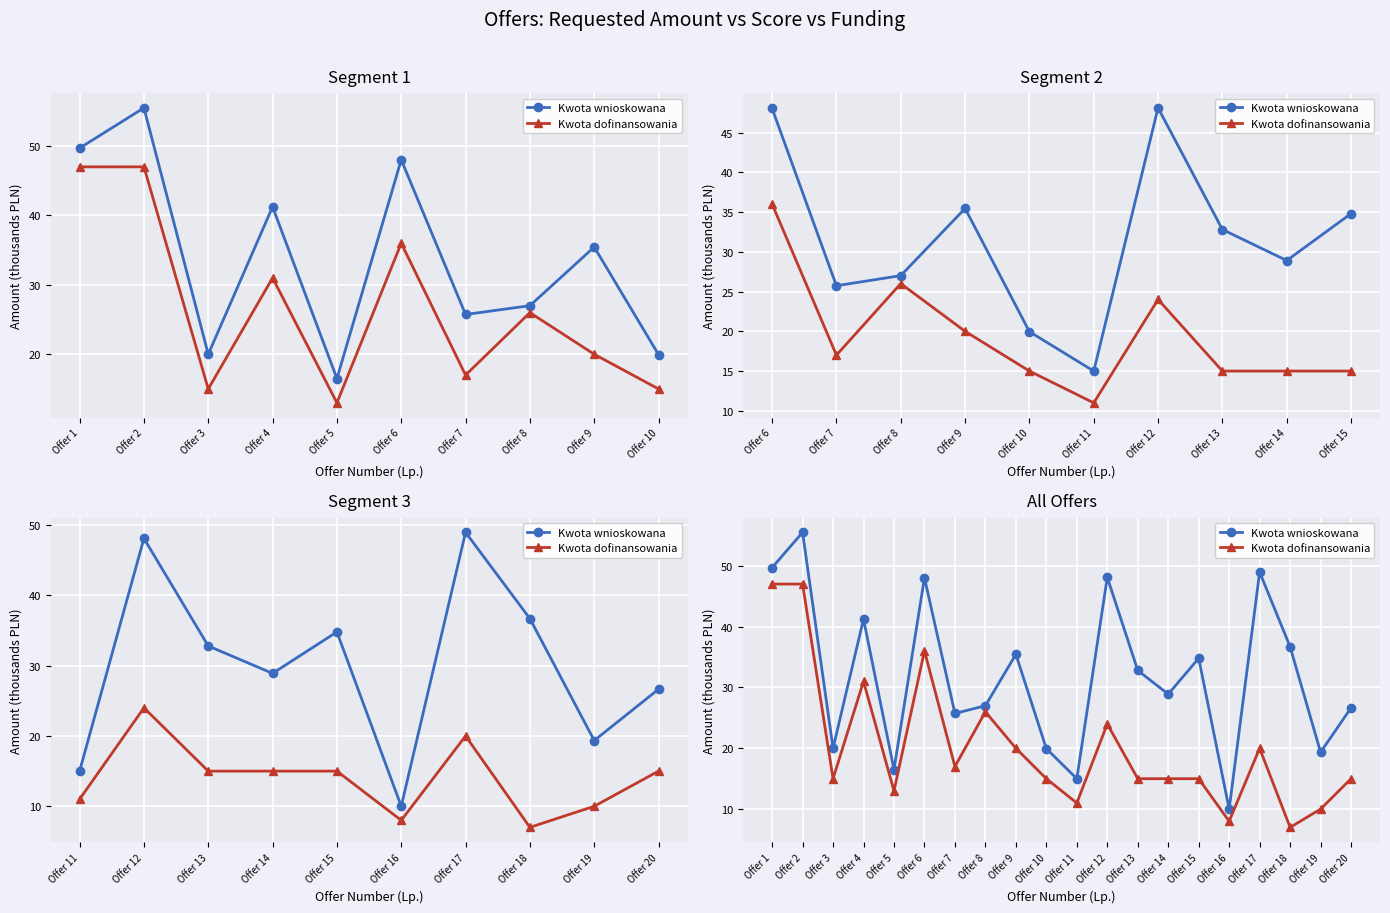

True or false: Kwota wnioskowana and Kwota dofinansowania intersect in this chart.

False